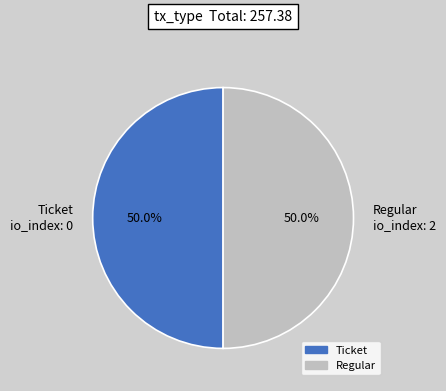

How much of the chart is everything except Regular io_index: 2?

50.0%